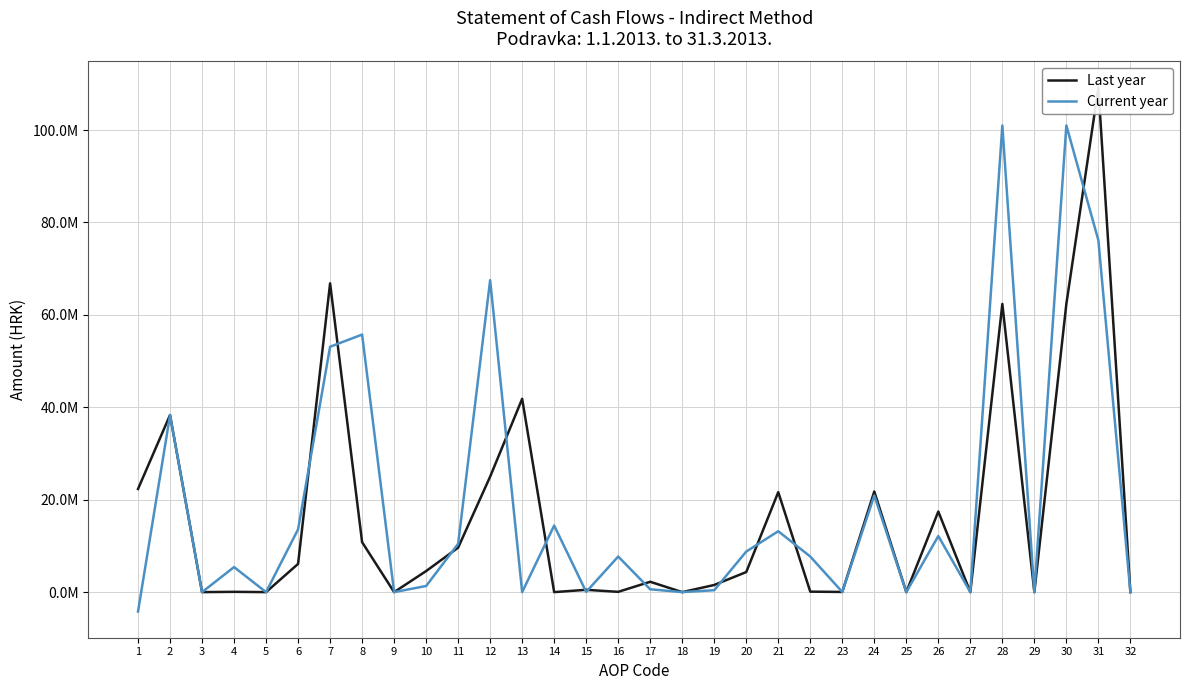

What are all the series names shown in the legend?

Last year, Current year